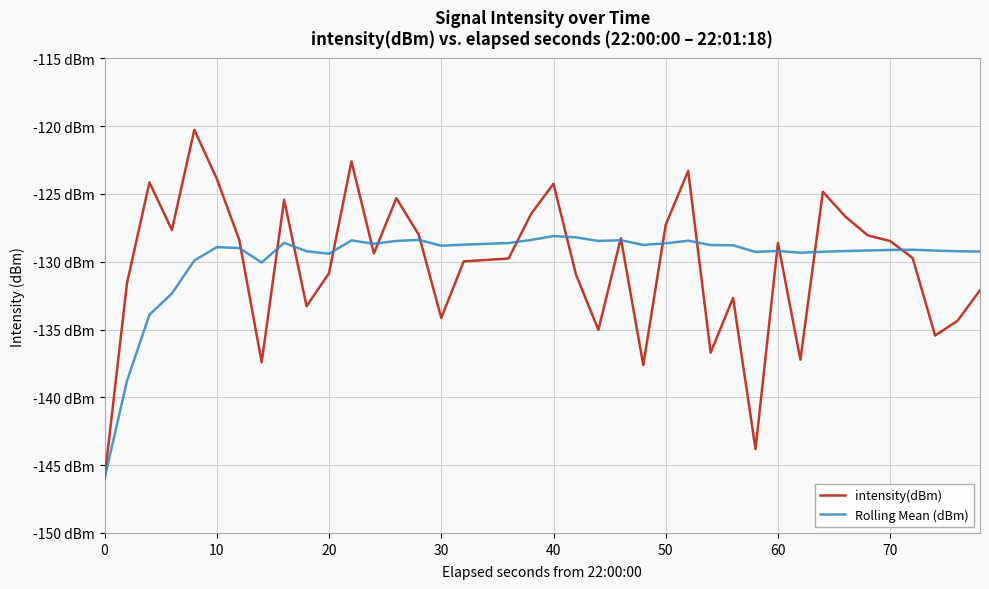

Which series has the largest total across all categories?

Rolling Mean (dBm)